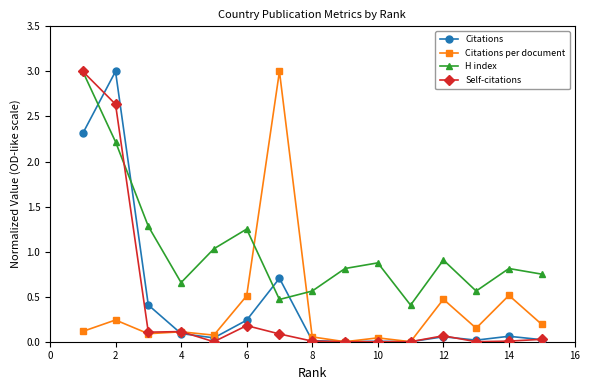

Does the chart display data point markers on the line(s)?

Yes